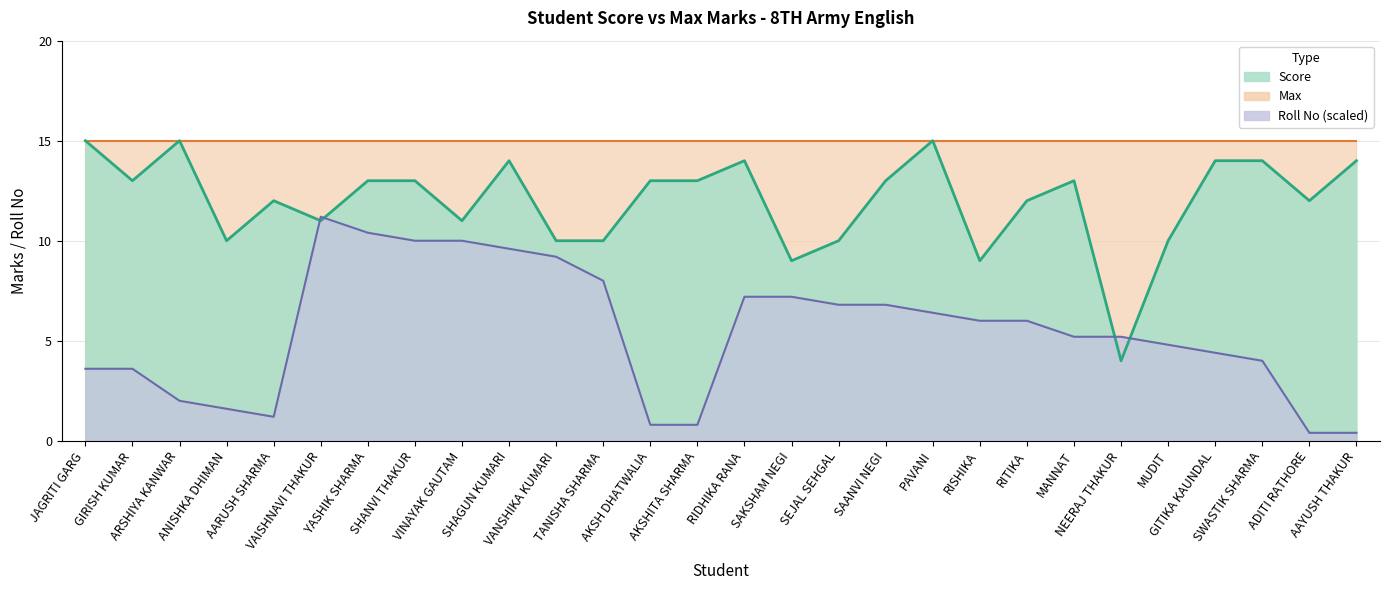

Which series changed the most between SHANVI THAKUR and PAVANI?

Roll No